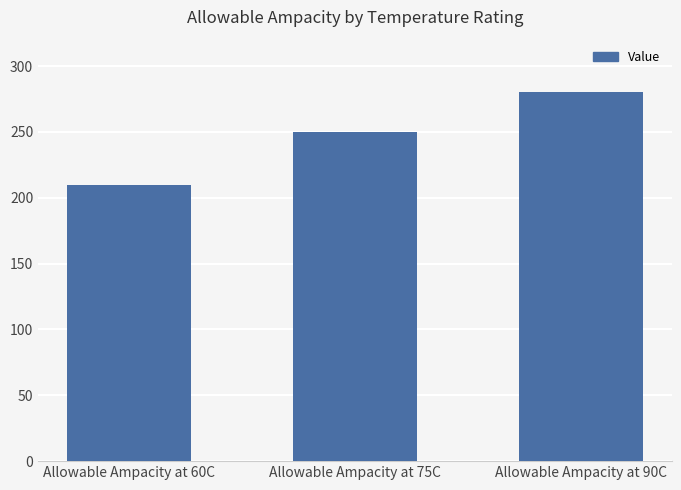

Approximately how many times larger is the value at Allowable Ampacity at 75C compared to Allowable Ampacity at 60C?

1.2